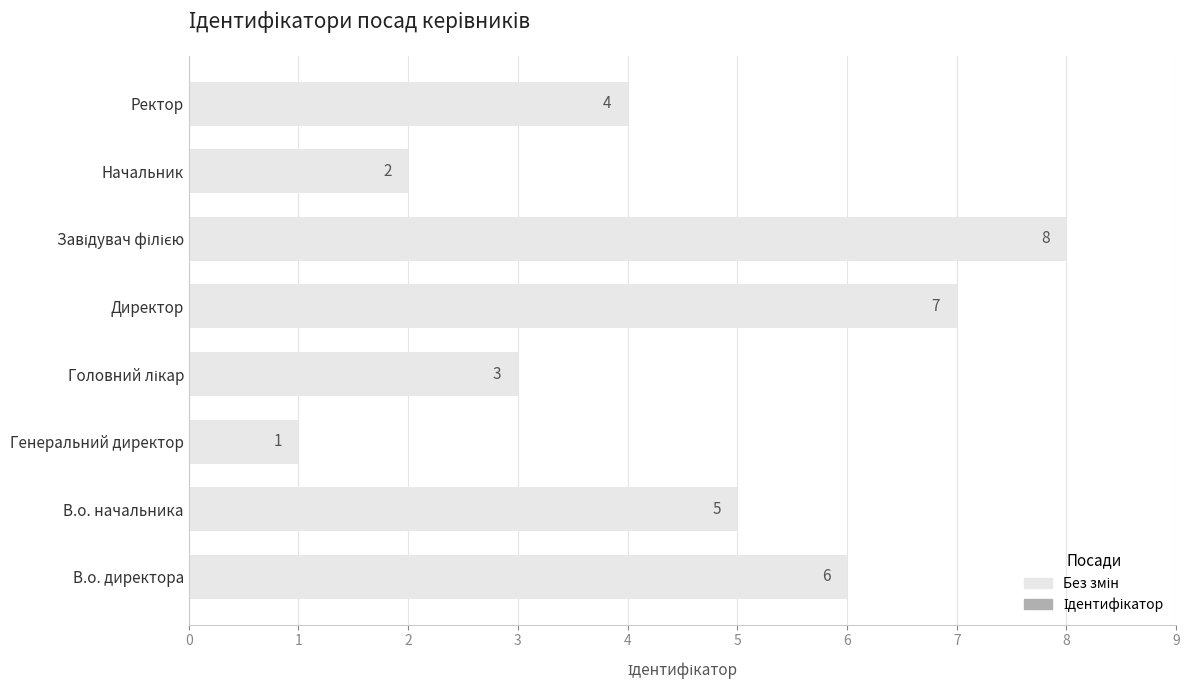

Is it true that the value at В.о. начальника is 3?

False